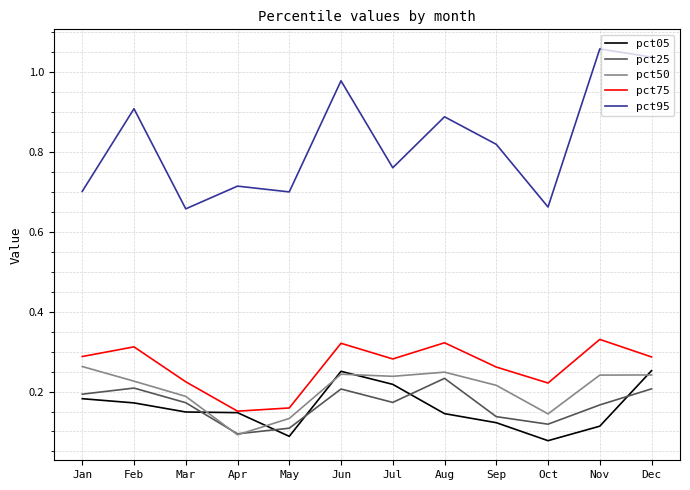

Rank the series at Aug from highest to lowest value.

pct95, pct75, pct50, pct25, pct05